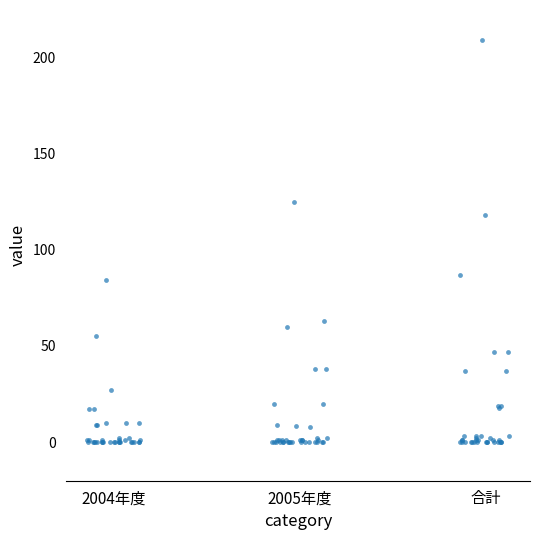

What Y value in the scatter plot is closest to 104?

118.0